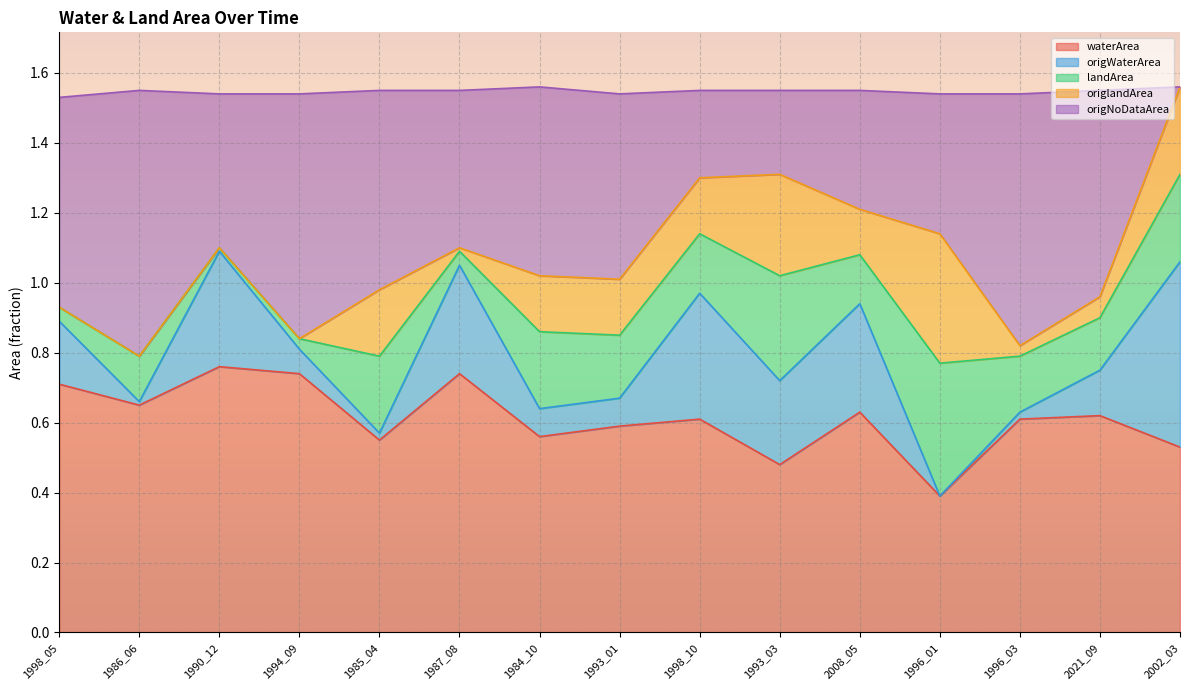

At which label does waterArea reach its minimum?

1996_01